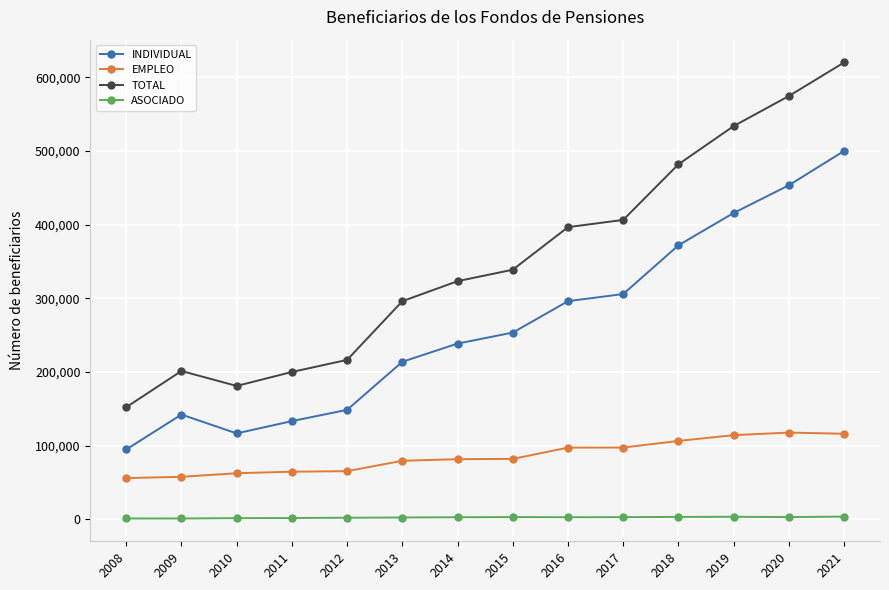

How many values in the EMPLEO series are below 82128?

7